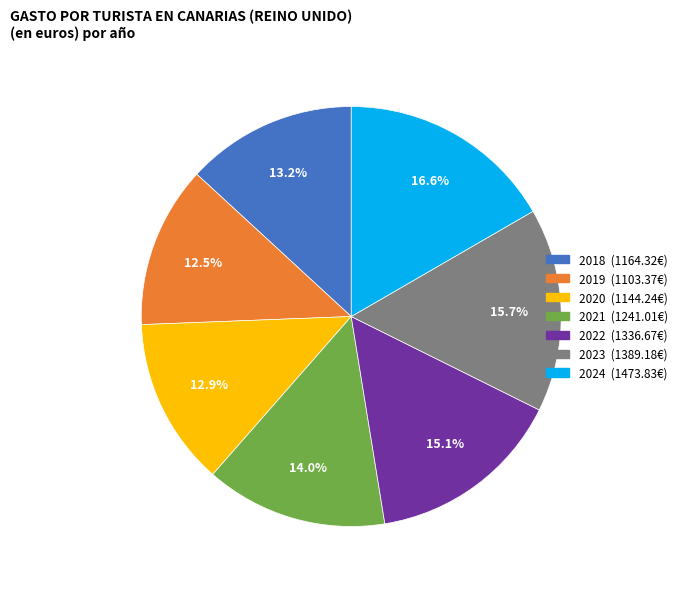

What is the ratio of the value at 2023 to the value at 2021?

1.1